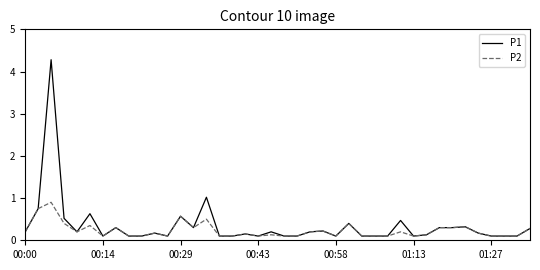

Which series has the widest spread of values?

P1